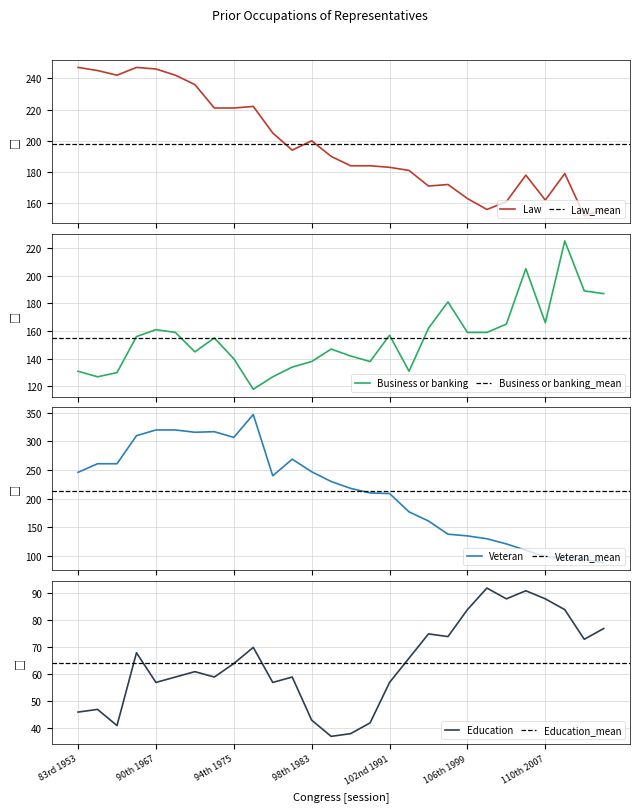

True or false: Veteran has more than 1 interior local peaks.

True